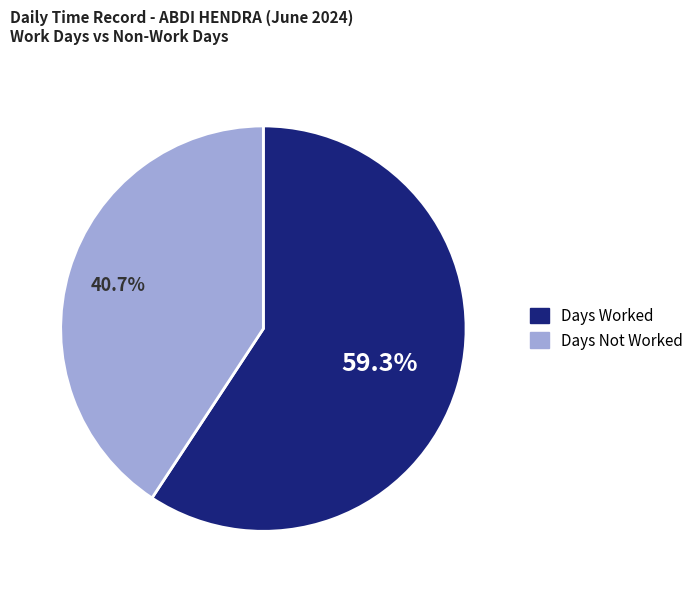

Does any single category account for the majority?

Yes